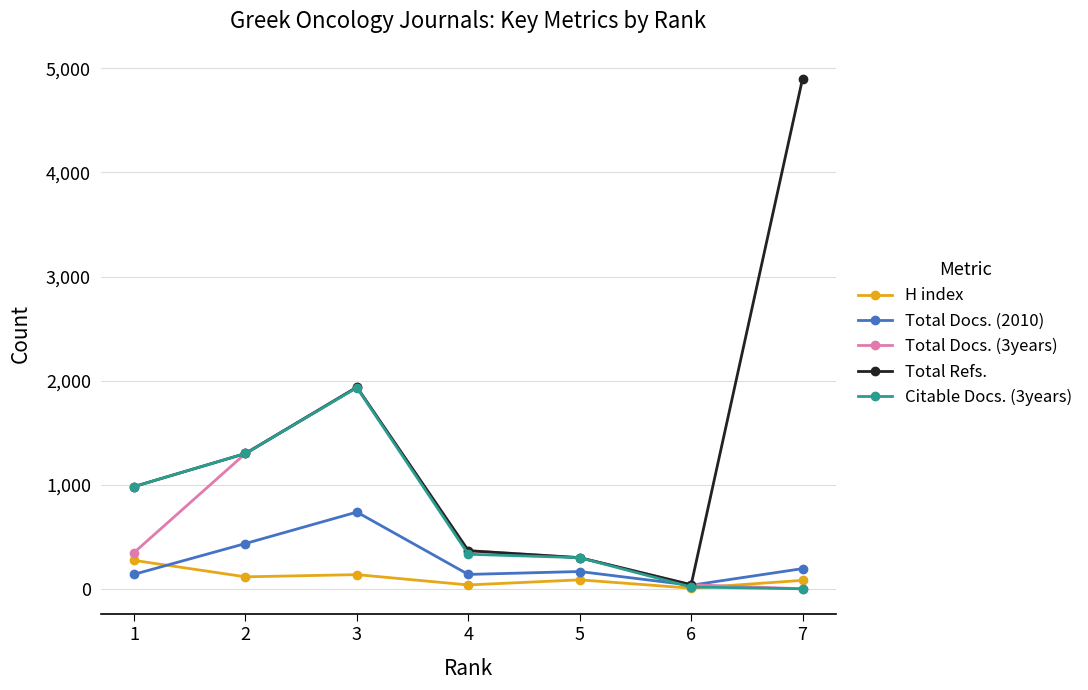

What are all the series names shown in the legend?

H index, Total Docs. (2010), Total Docs. (3years), Total Refs., Citable Docs. (3years)